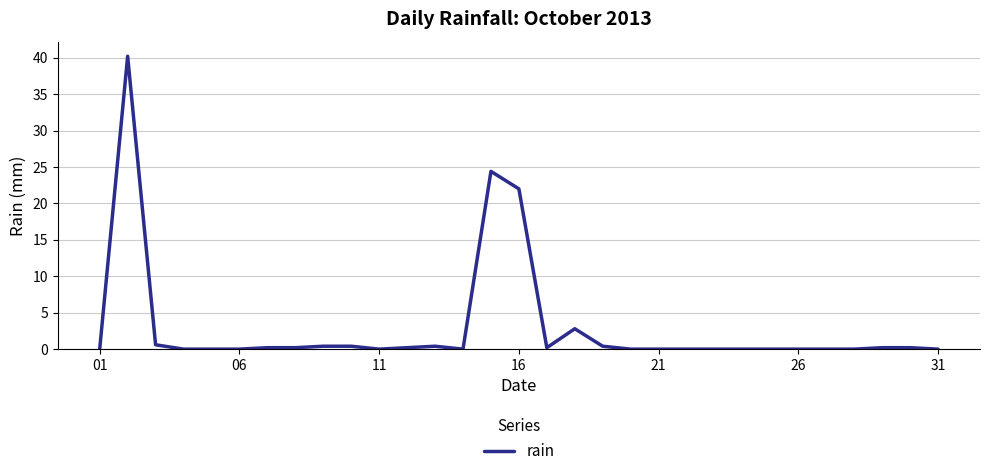

What is the difference between the maximum and minimum values?

40.2